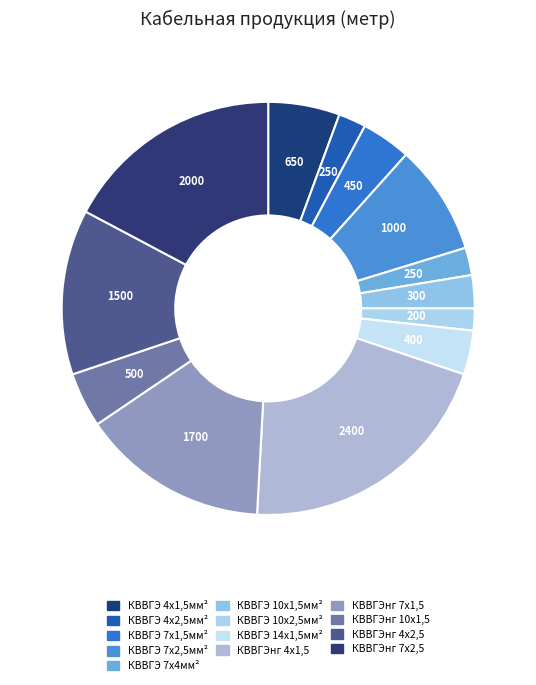

Which slice is the largest?

КВВГЭнг 4х1,5